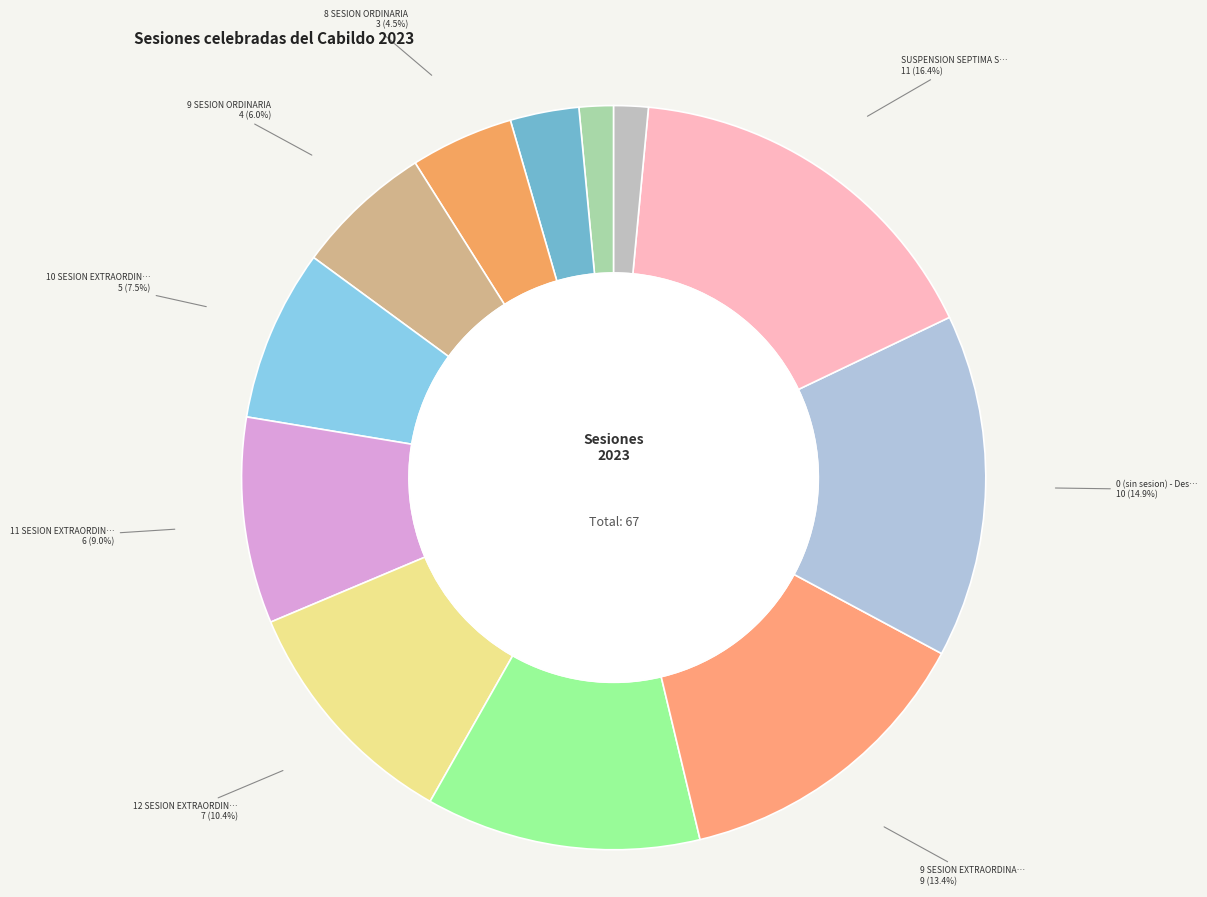

How many segments does this pie chart have?

12